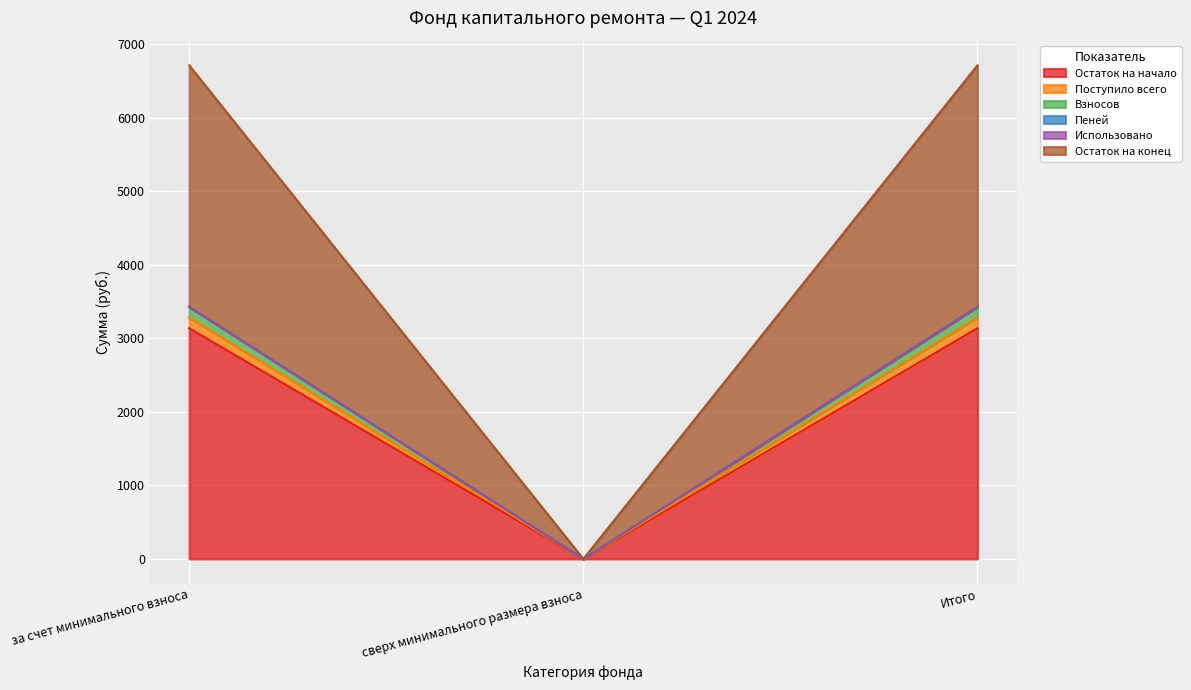

At which category is the sum across all series the highest?

за счет минимального взноса